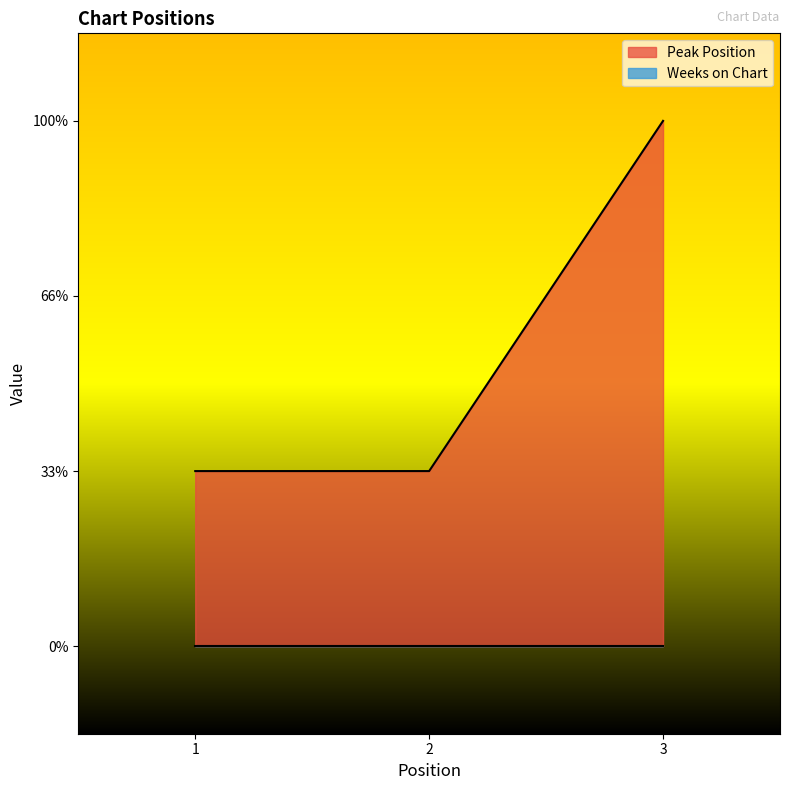

The chart shows a value of 1 at 1. True or false?

True